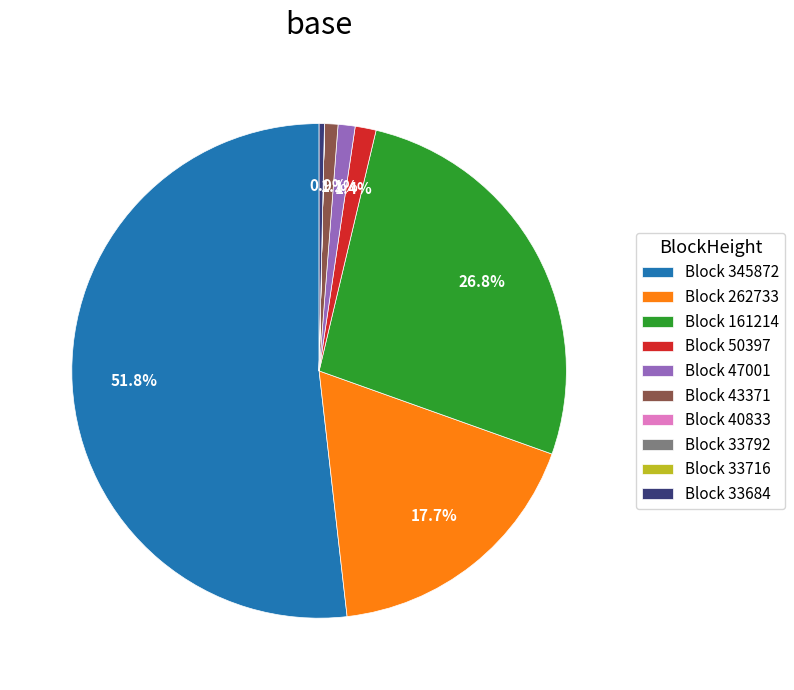

What percentage is NOT represented by Block 47001?

98.9%